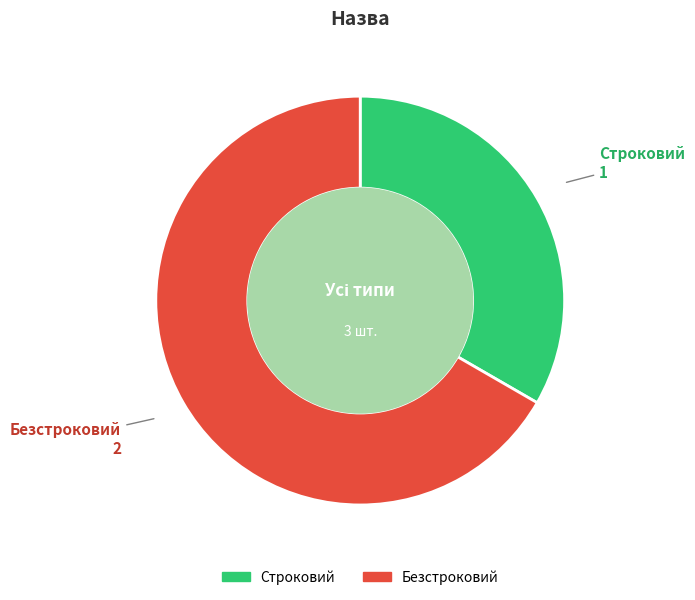

Rank the categories by value from highest to lowest.

Безстроковий, Строковий